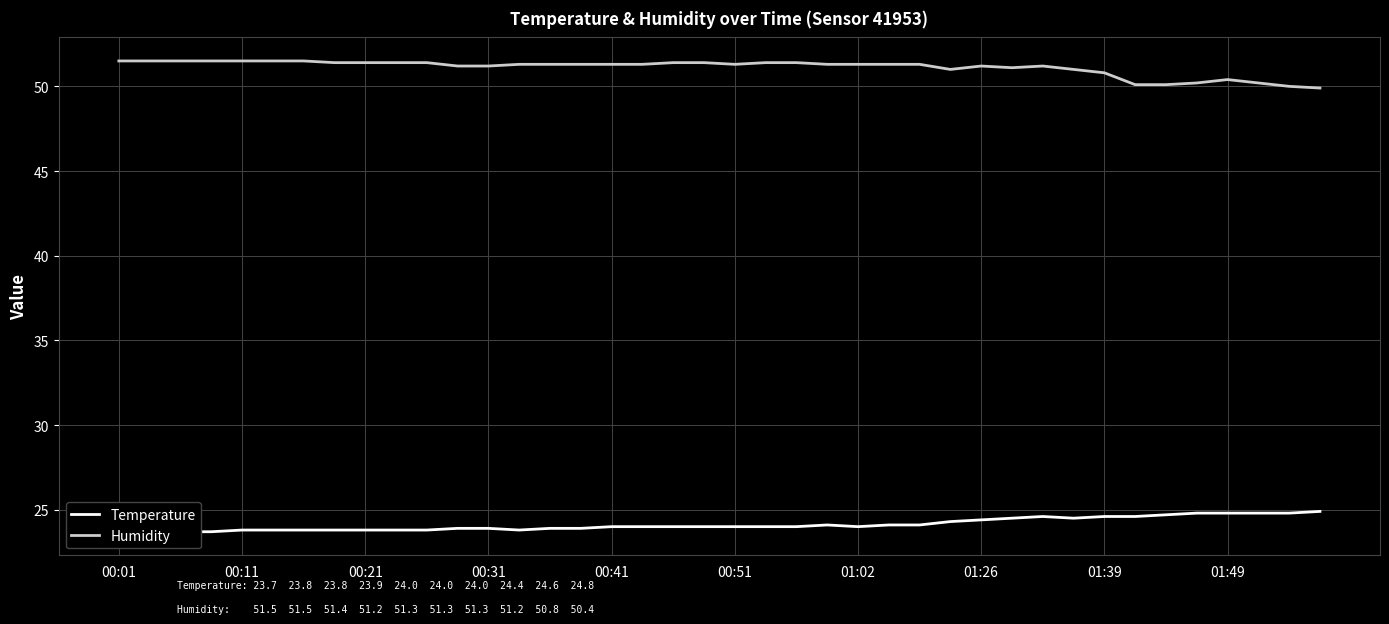

What is the lowest value of the Humidity series?

49.9